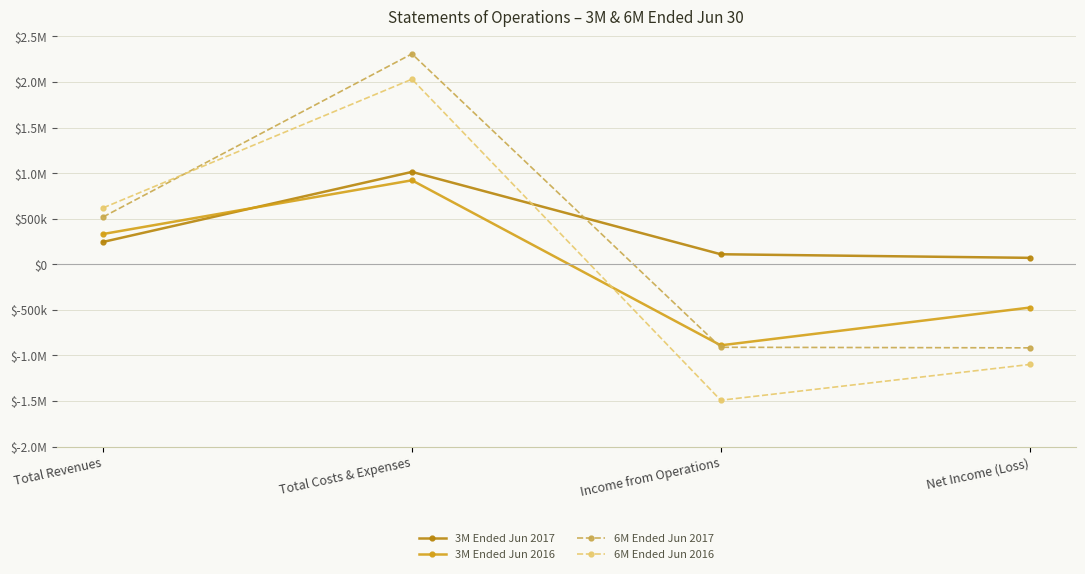

What are all the series names shown in the legend?

3M Ended Jun 2017, 3M Ended Jun 2016, 6M Ended Jun 2017, 6M Ended Jun 2016